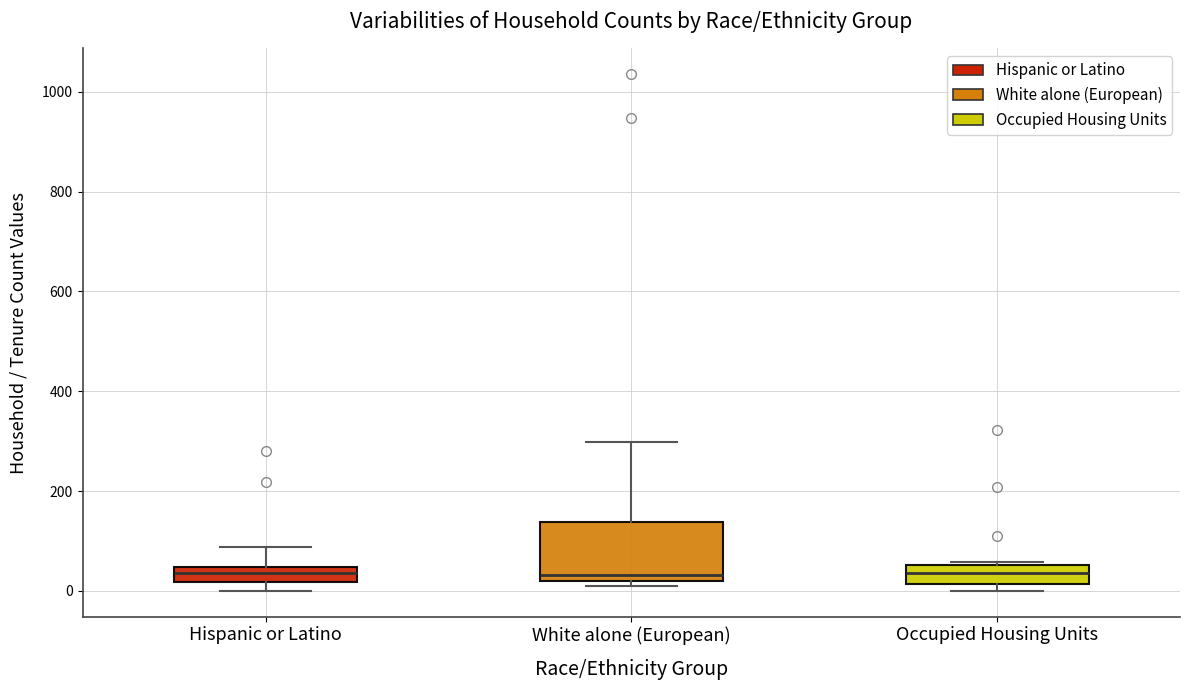

Which box is the tallest, from its lower edge to its upper edge?

White alone (European)